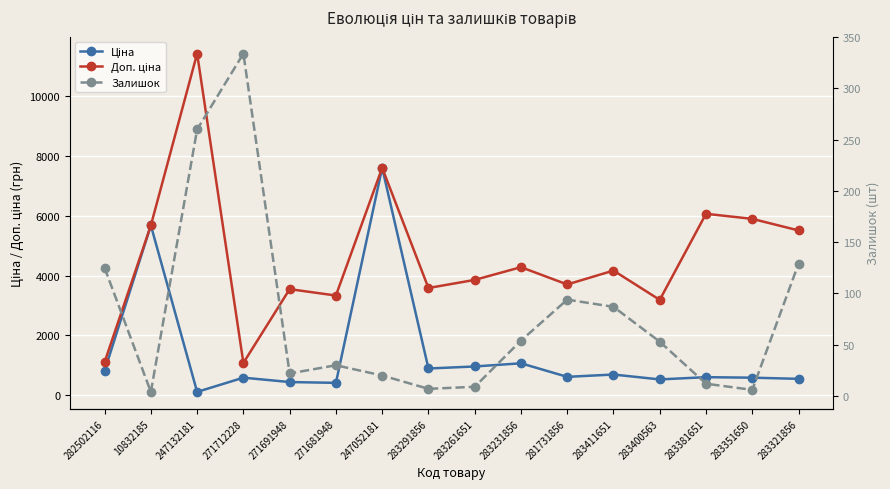

What is the sum of the Залишок values at 283411651 and 283381651?

99.0